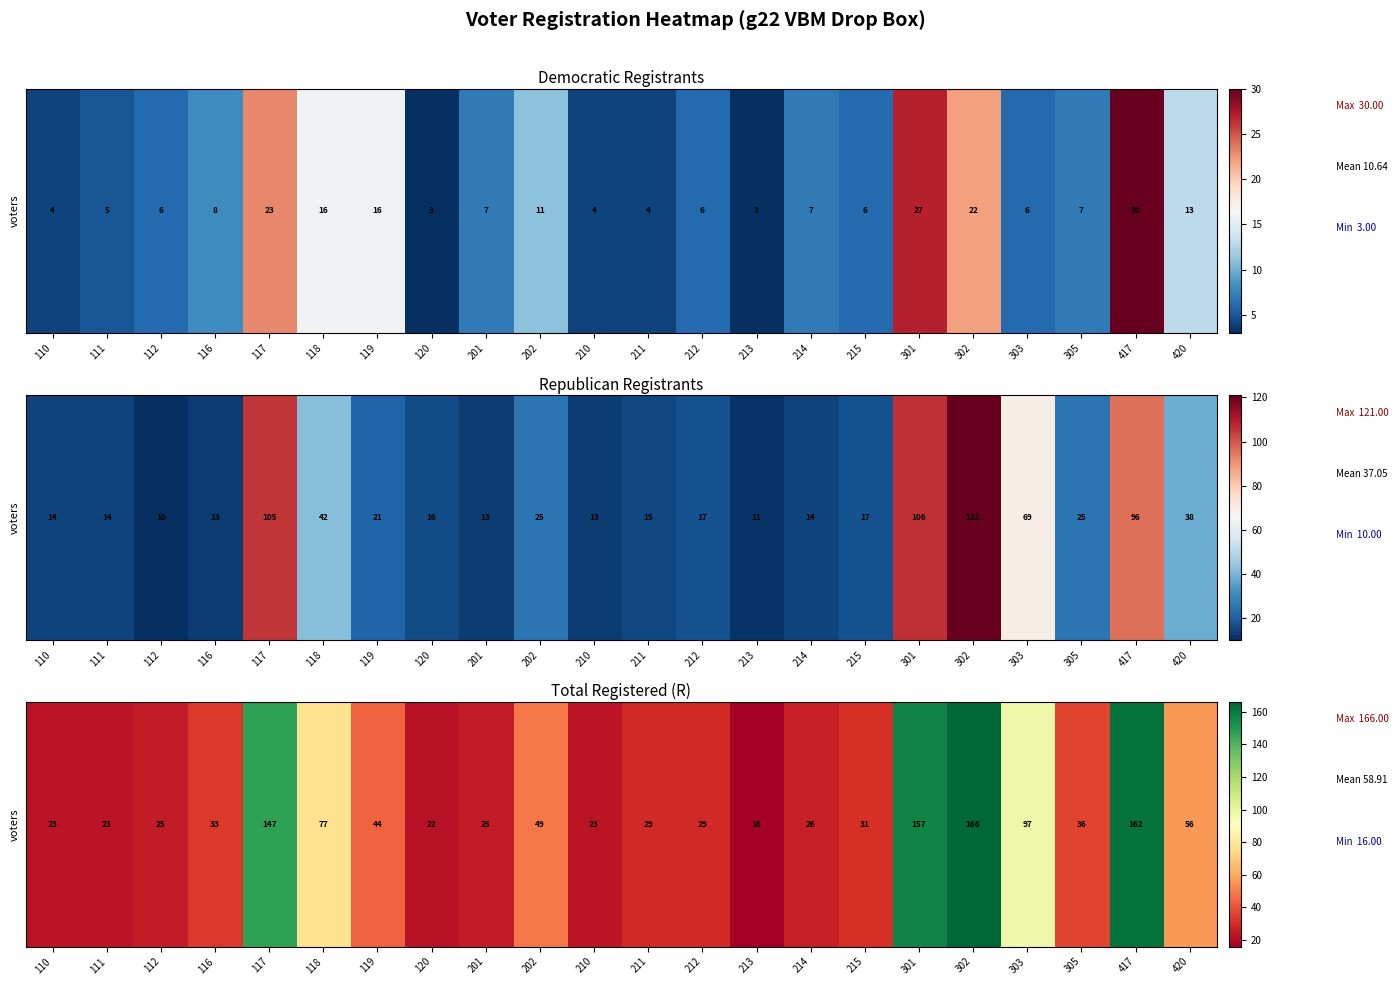

The chart shows a value of 101 at 301. True or false?

False